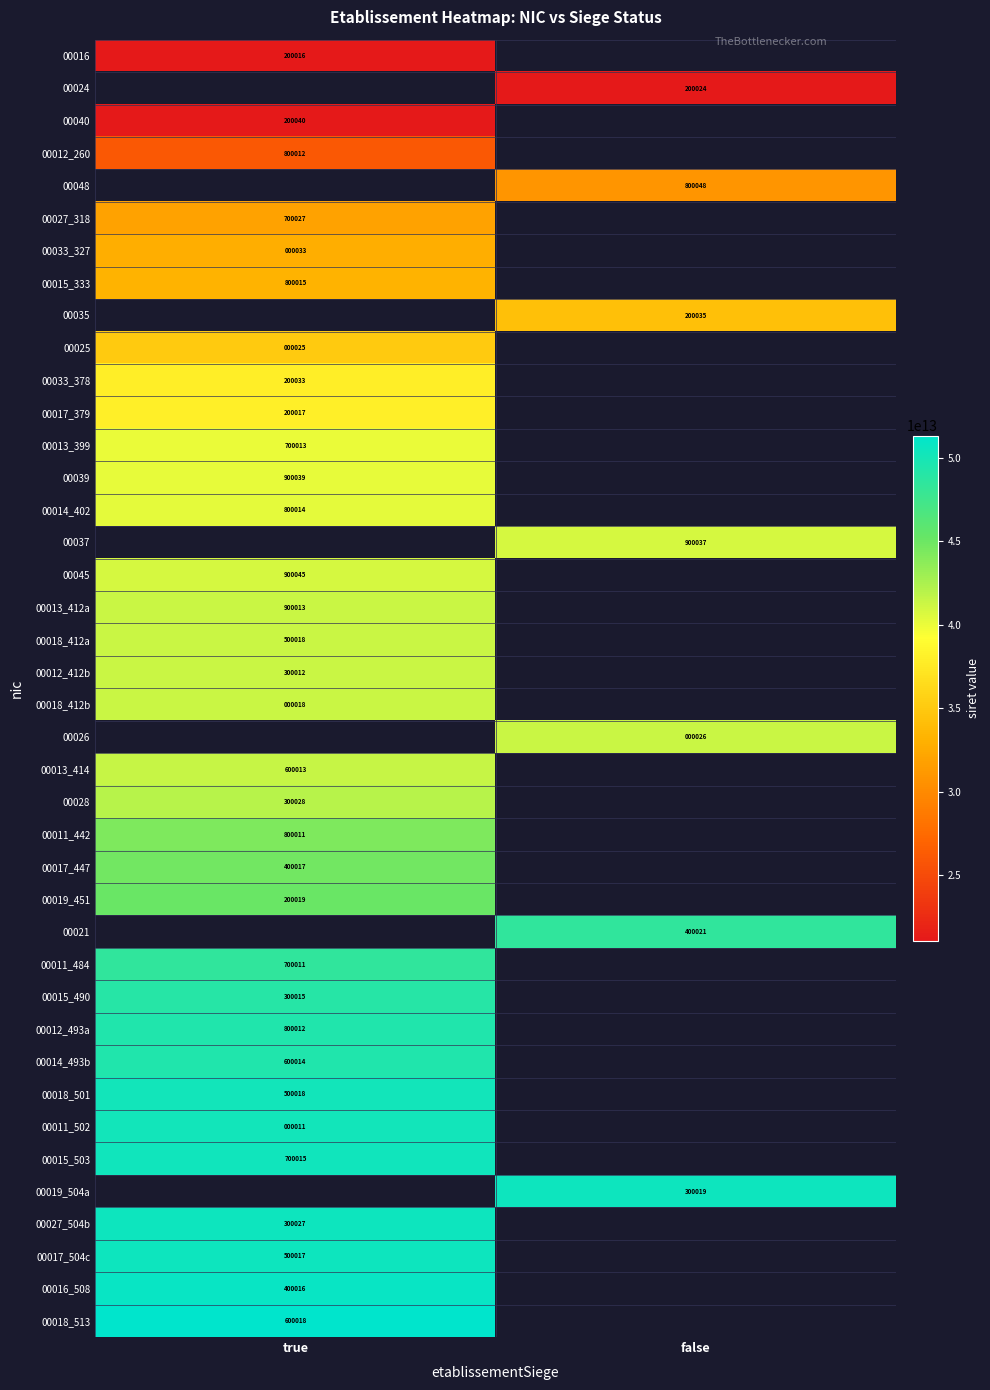

The 00012_260 series shows 800012 at true. True or false?

True